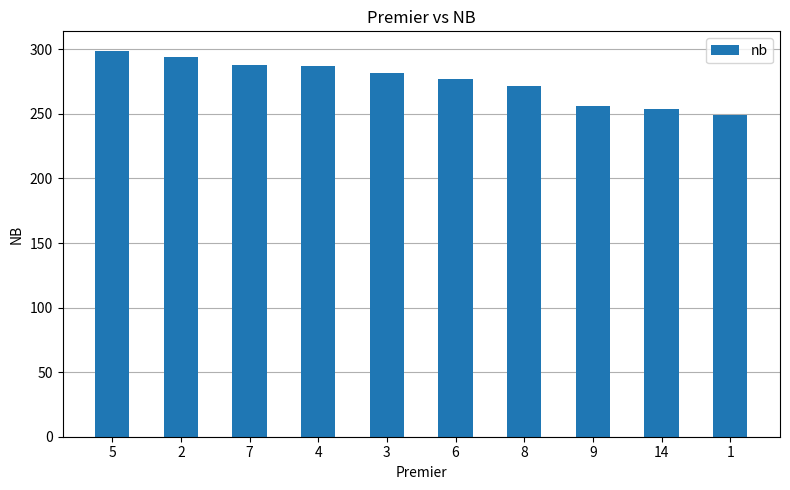

What position from the left is 14?

9